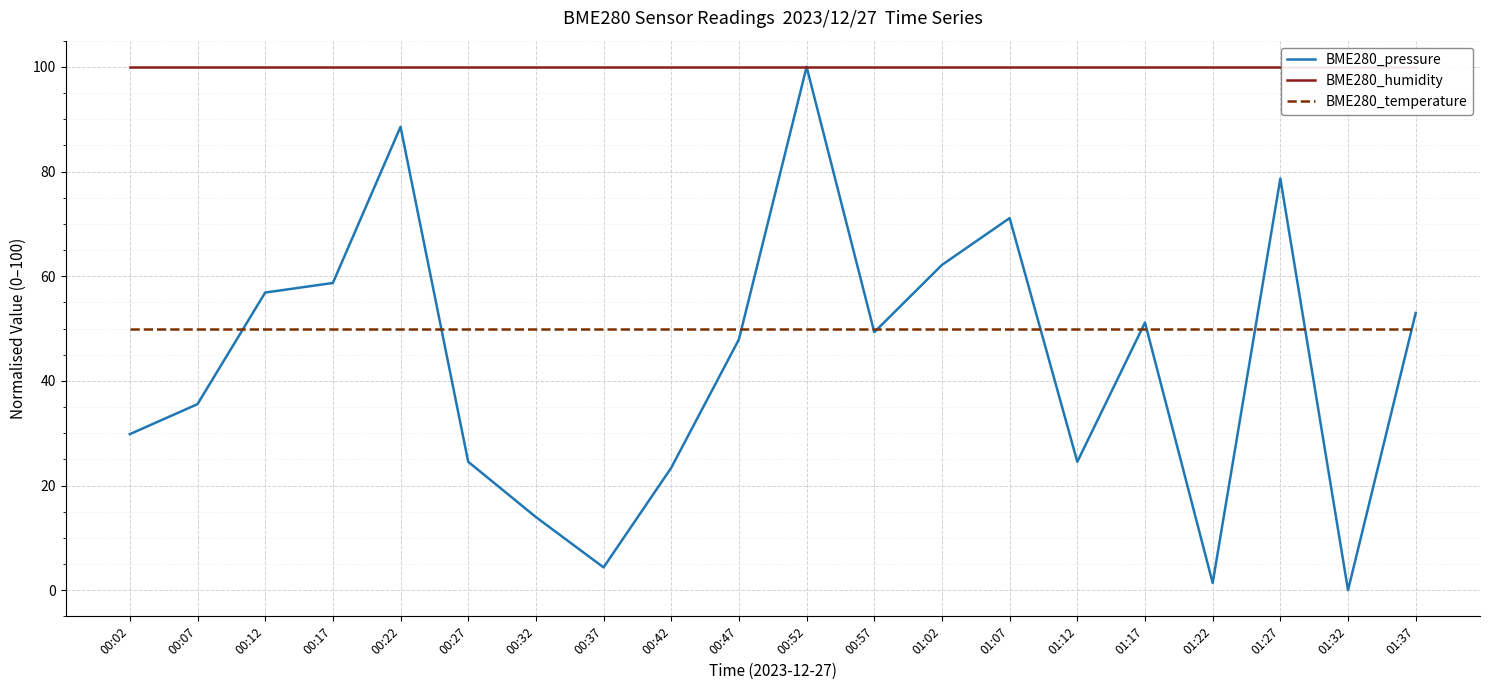

True or false: BME280_pressure and BME280_humidity intersect in this chart.

False